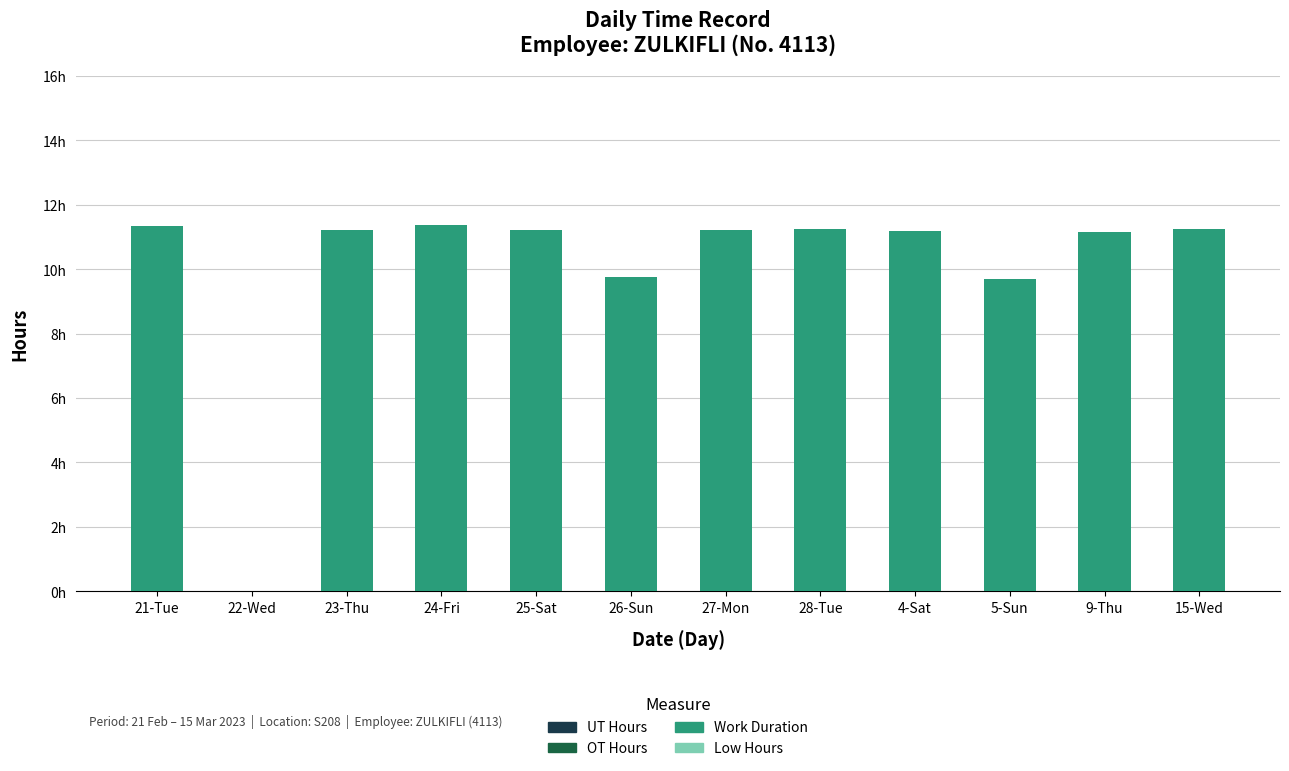

Does the chart contain stacked bars?

No